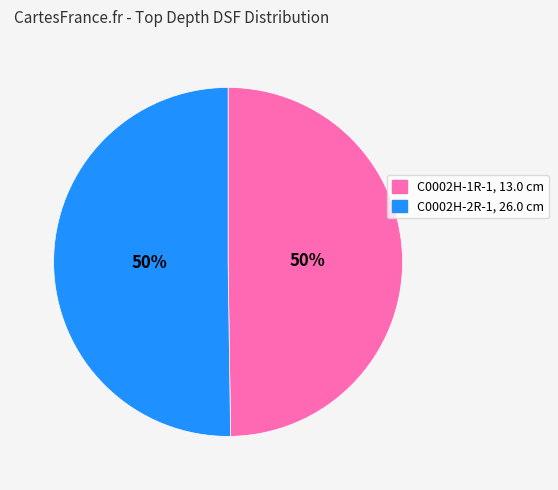

Approximately how many times larger is the value at C0002H-2R-1, 26.0 cm compared to C0002H-1R-1, 13.0 cm?

1.0